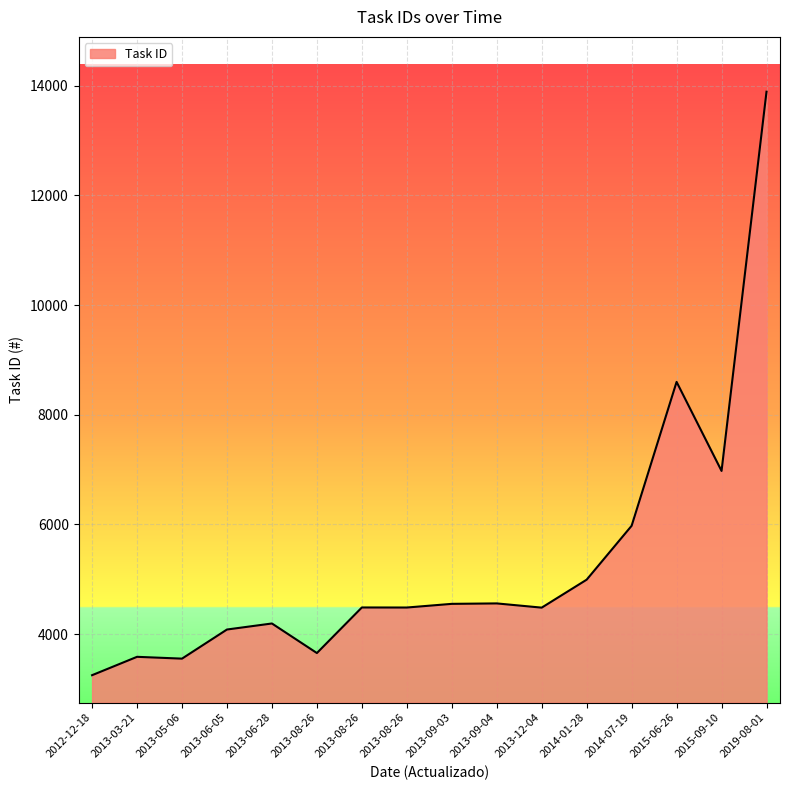

Rank the categories by value from highest to lowest.

2019-08-01, 2015-06-26, 2015-09-10, 2014-07-19, 2014-01-28, 2013-09-04, 2013-09-03, 2013-08-26, 2013-08-26, 2013-12-04, 2013-06-28, 2013-06-05, 2013-08-26, 2013-03-21, 2013-05-06, 2012-12-18